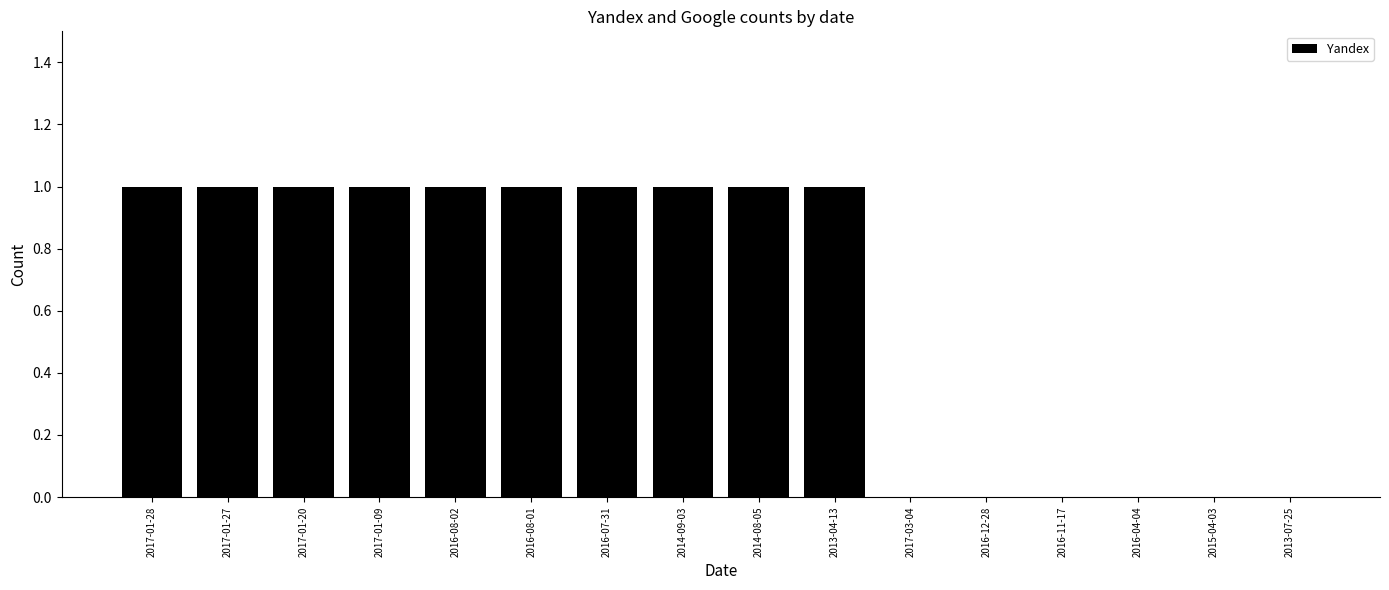

The value at 2016-07-31 is 1. True or false?

True